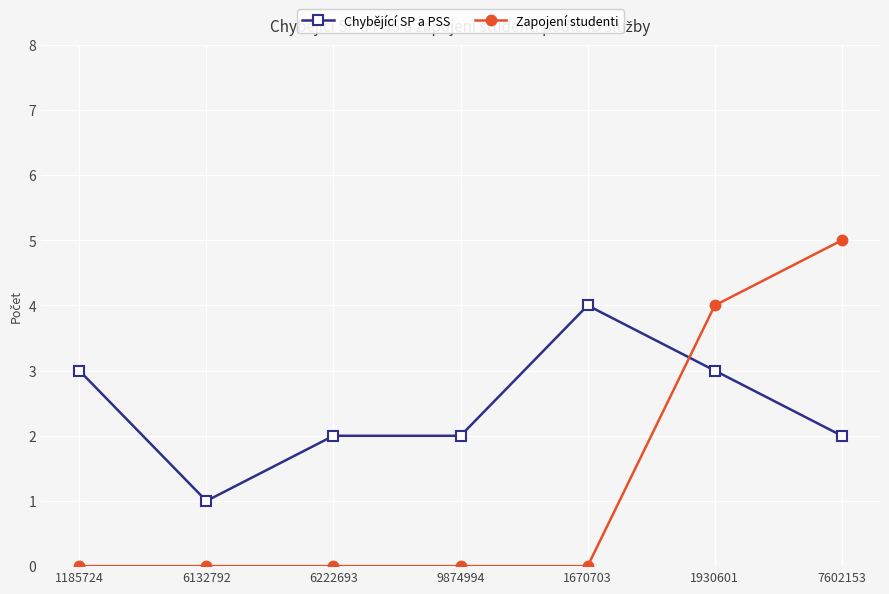

At 1670703, list the series in order from largest to smallest.

Chybějící SP a PSS, Zapojení studenti